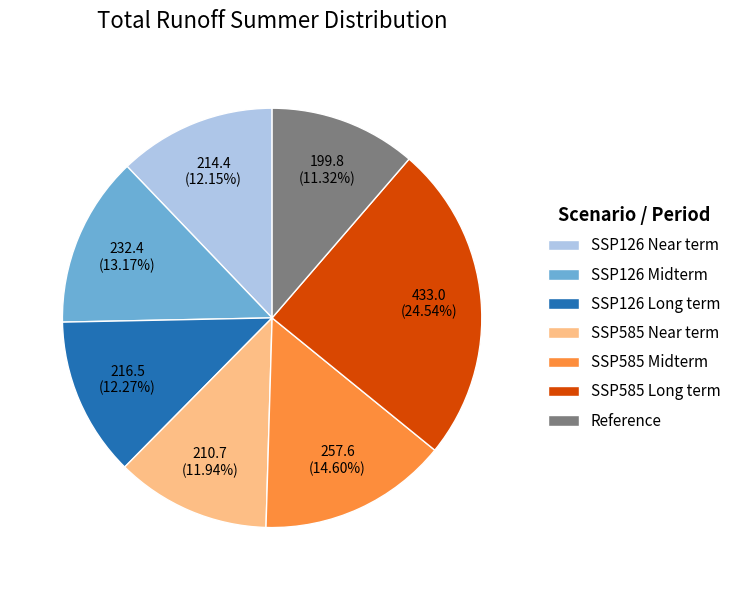

What is the total percentage of SSP585 Midterm and Reference?

25.9%